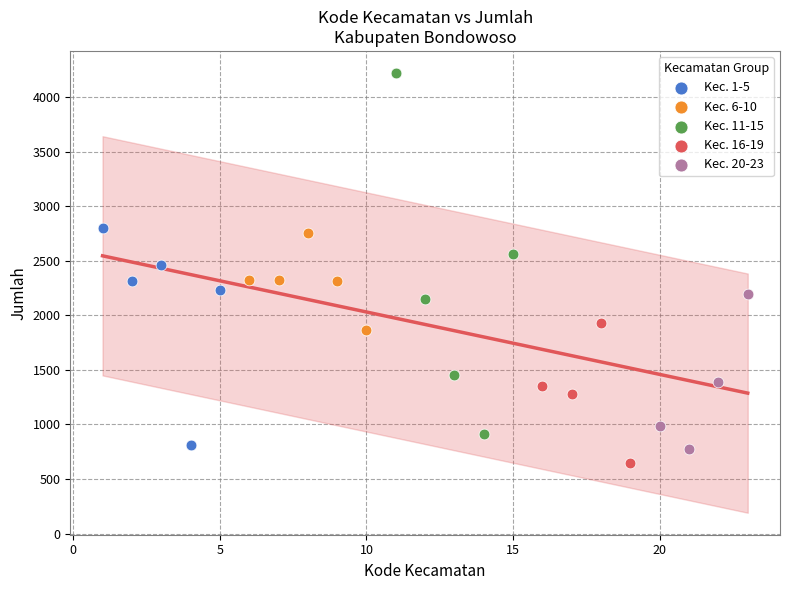

Which series reaches the minimum Y coordinate?

Kec. 16-19